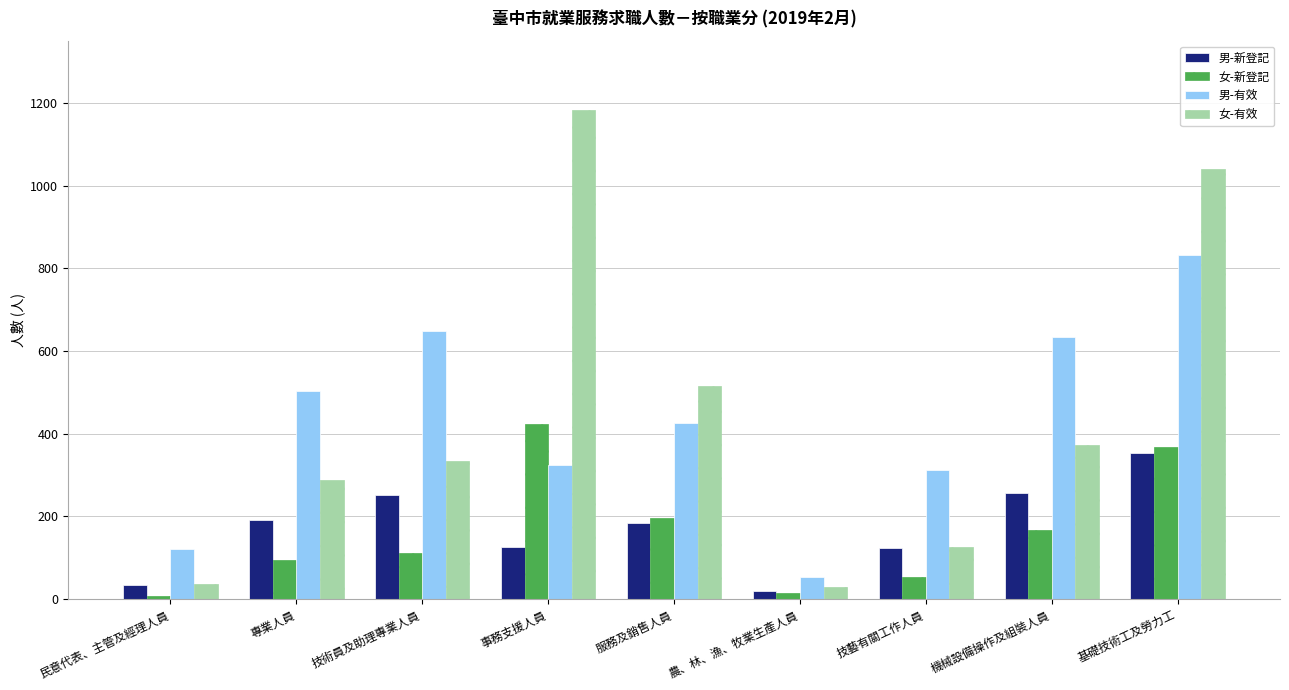

What is the difference between the 男-有效 values at 農、林、漁、牧業生產人員 and 民意代表、主管及經理人員?

67